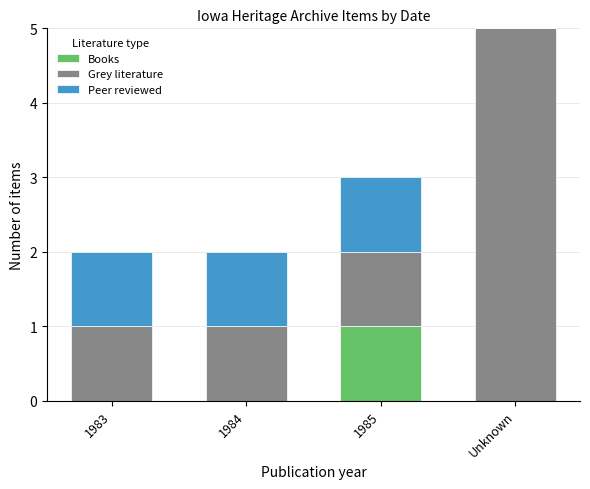

Count the number of categories in the chart.

4